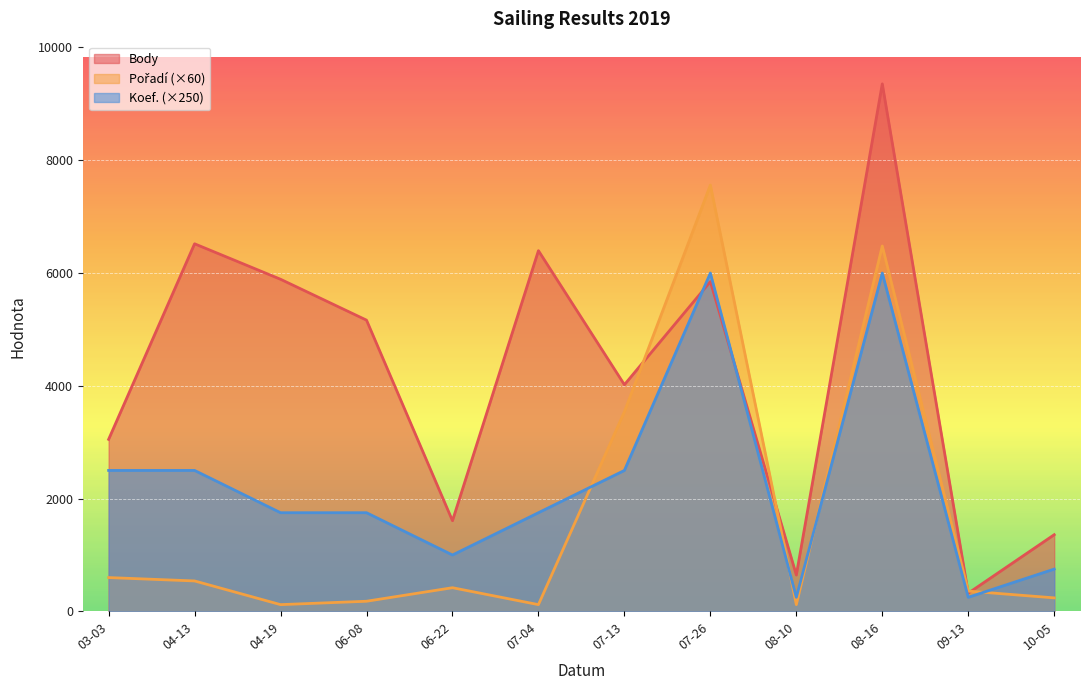

What is the difference between the maximum and minimum values in the Koef. series?

23